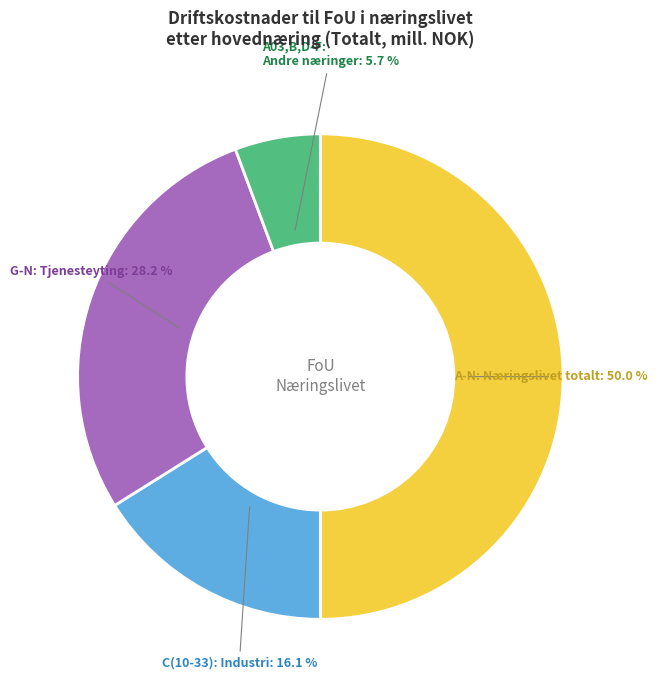

What percentage is NOT represented by A03,B,D-F: Andre næringer?

94.3%